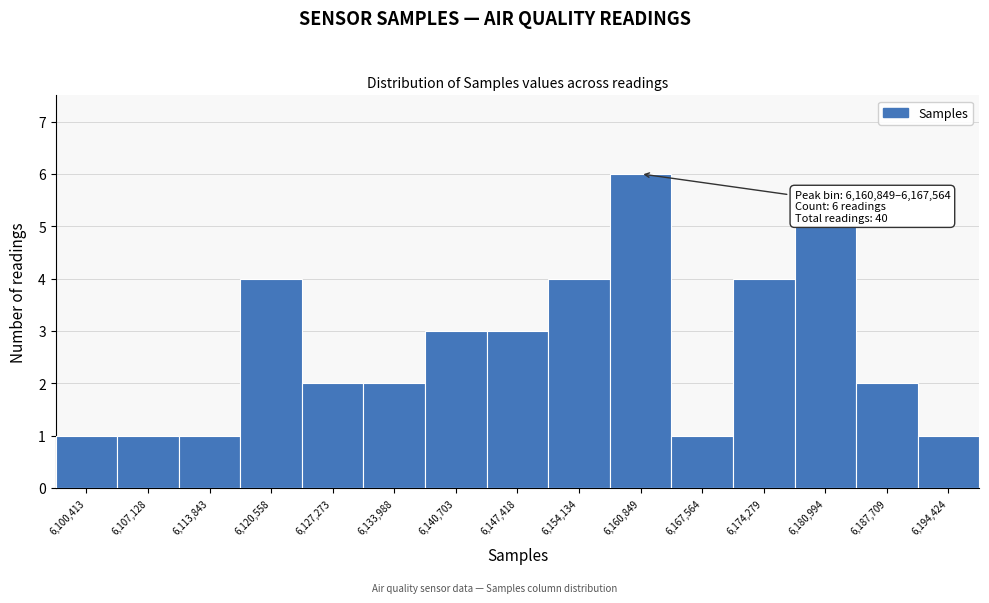

Reading left to right, what are all the values shown in this chart?

6,100,413=1	6,107,128=1	6,113,843=1	6,120,558=4	6,127,273=2	6,133,988=2	6,140,703=3	6,147,418=3	6,154,134=4	6,160,849=6	6,167,564=1	6,174,279=4	6,180,994=5	6,187,709=2	6,194,424=1